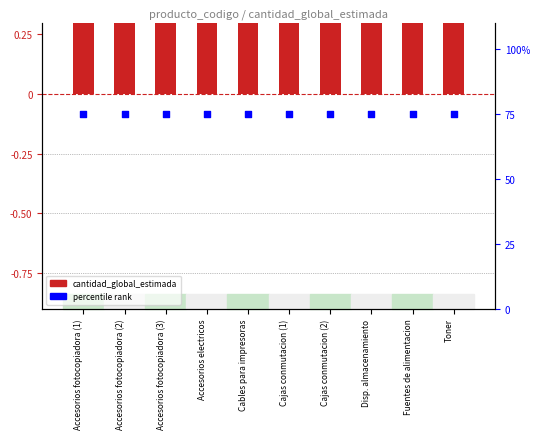

Which series has the widest spread of Y values?

cantidad_global_estimada